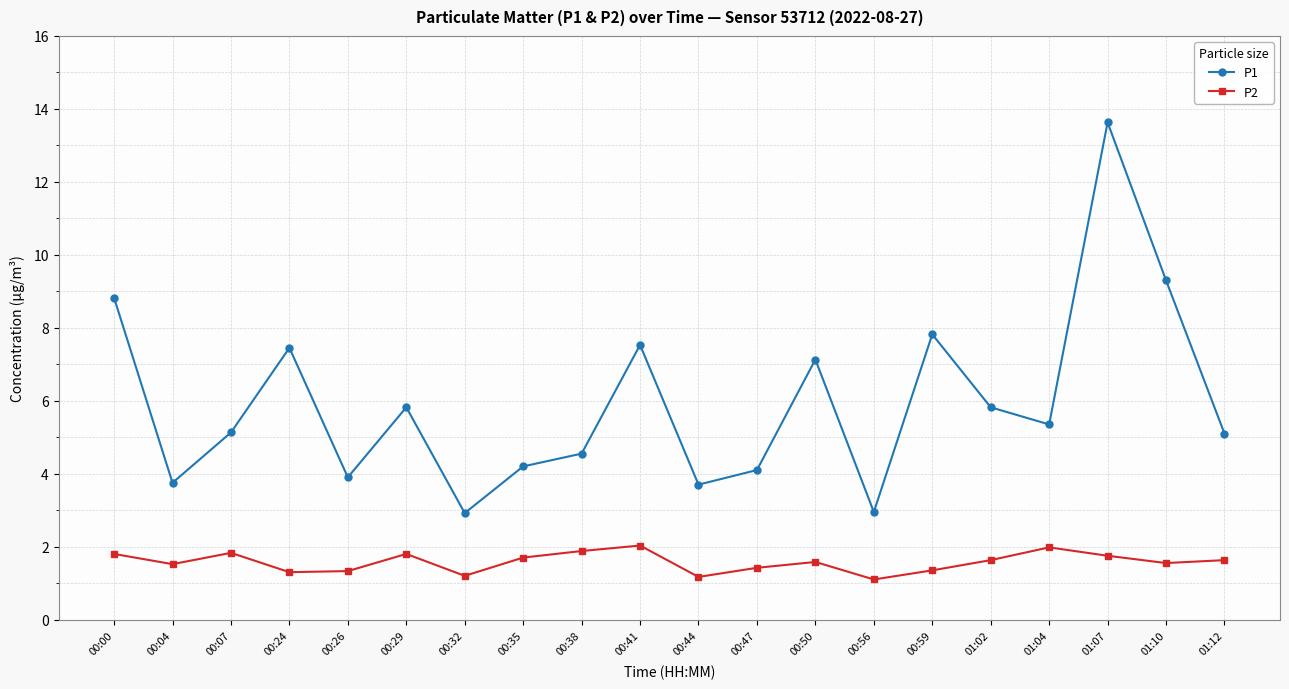

Is this an area chart (filled region under the line)?

No